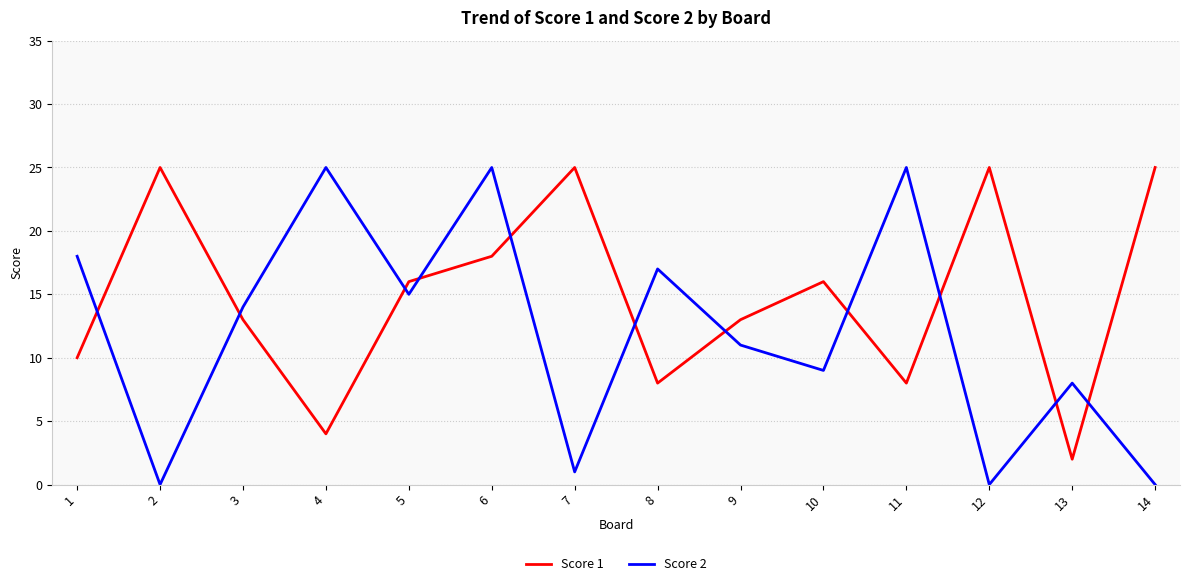

What are all the series names shown in the legend?

Score 1, Score 2